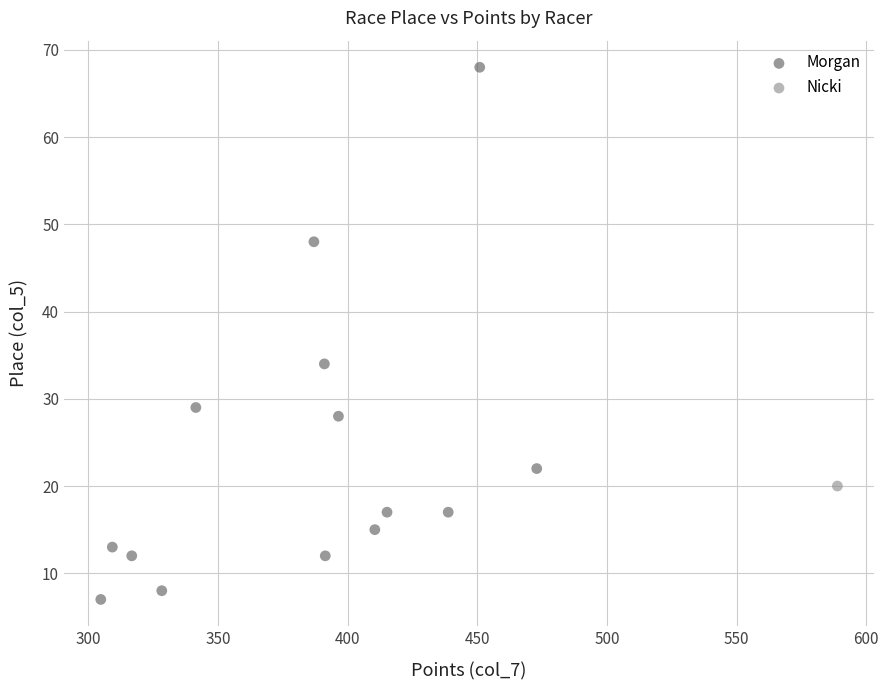

What are all the series names shown in the legend?

Morgan, Nicki